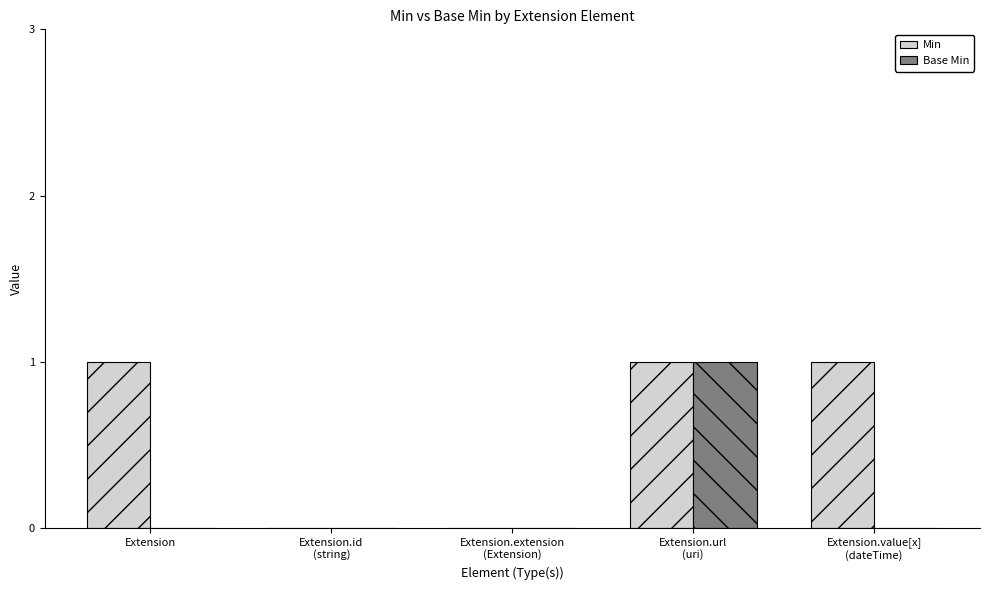

Reading left to right, transcribe all the data shown in this chart.

Min: Extension=1	Extension.id
(string)=0	Extension.extension
(Extension)=0	Extension.url
(uri)=1	Extension.value[x]
(dateTime)=1
Base Min: Extension=0	Extension.id
(string)=0	Extension.extension
(Extension)=0	Extension.url
(uri)=1	Extension.value[x]
(dateTime)=0